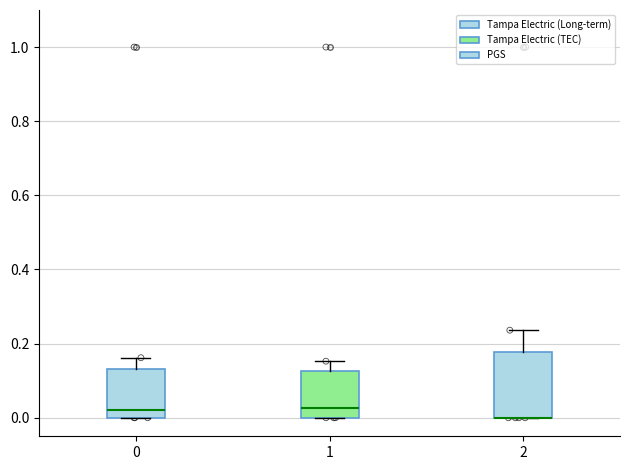

Which box is the tallest, from its lower edge to its upper edge?

2